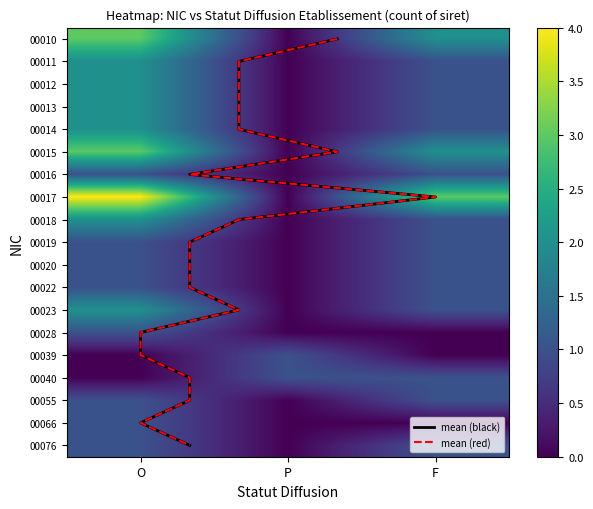

What is the sum of all 00020 values?

2